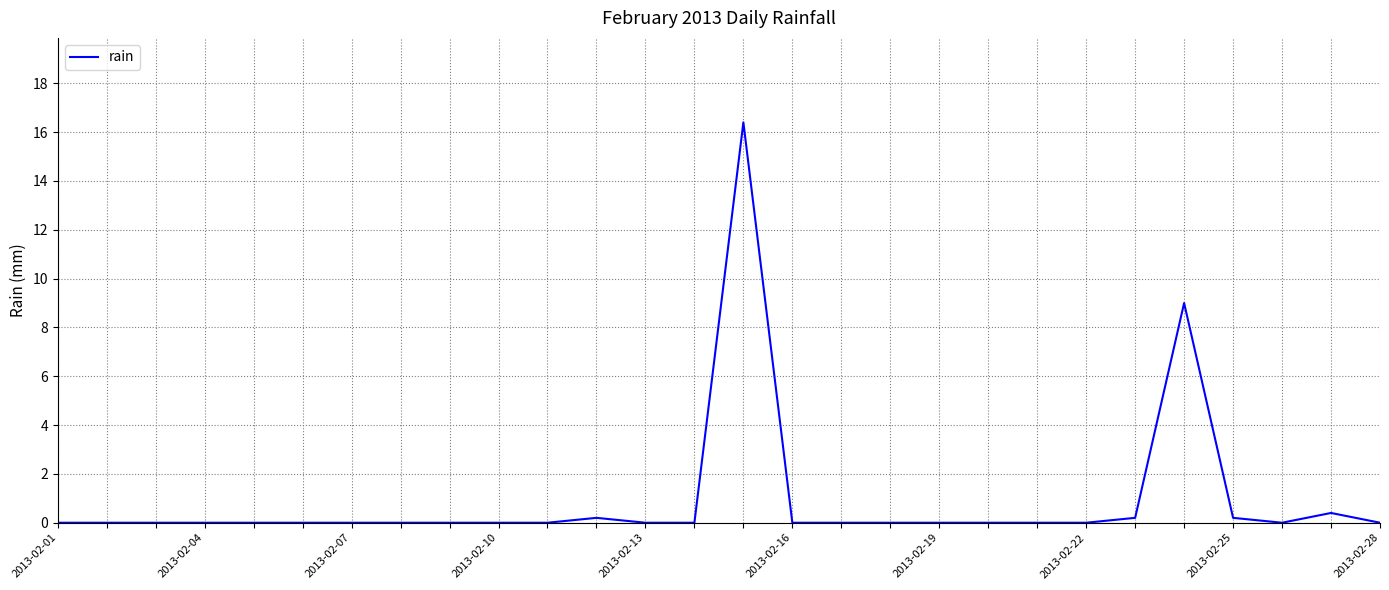

Reading left to right, list all the values displayed in this chart.

0.0	0.0	0.0	0.0	0.0	0.0	0.0	0.0	0.0	0.0	0.0	0.2	0.0	0.0	16.4	0.0	0.0	0.0	0.0	0.0	0.0	0.0	0.2	9.0	0.2	0.0	0.4	0.0